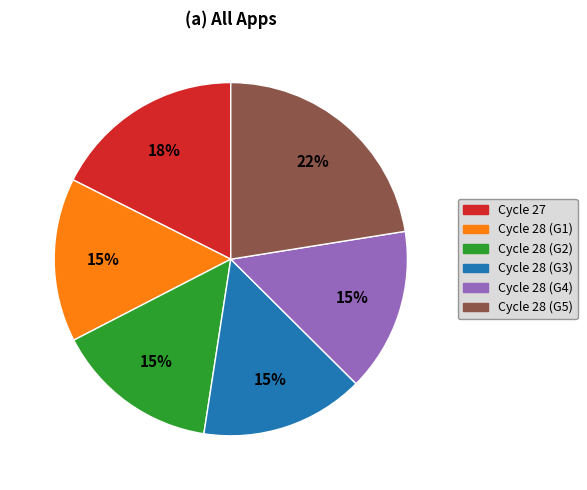

To the nearest percent, what is the average slice percentage?

17%